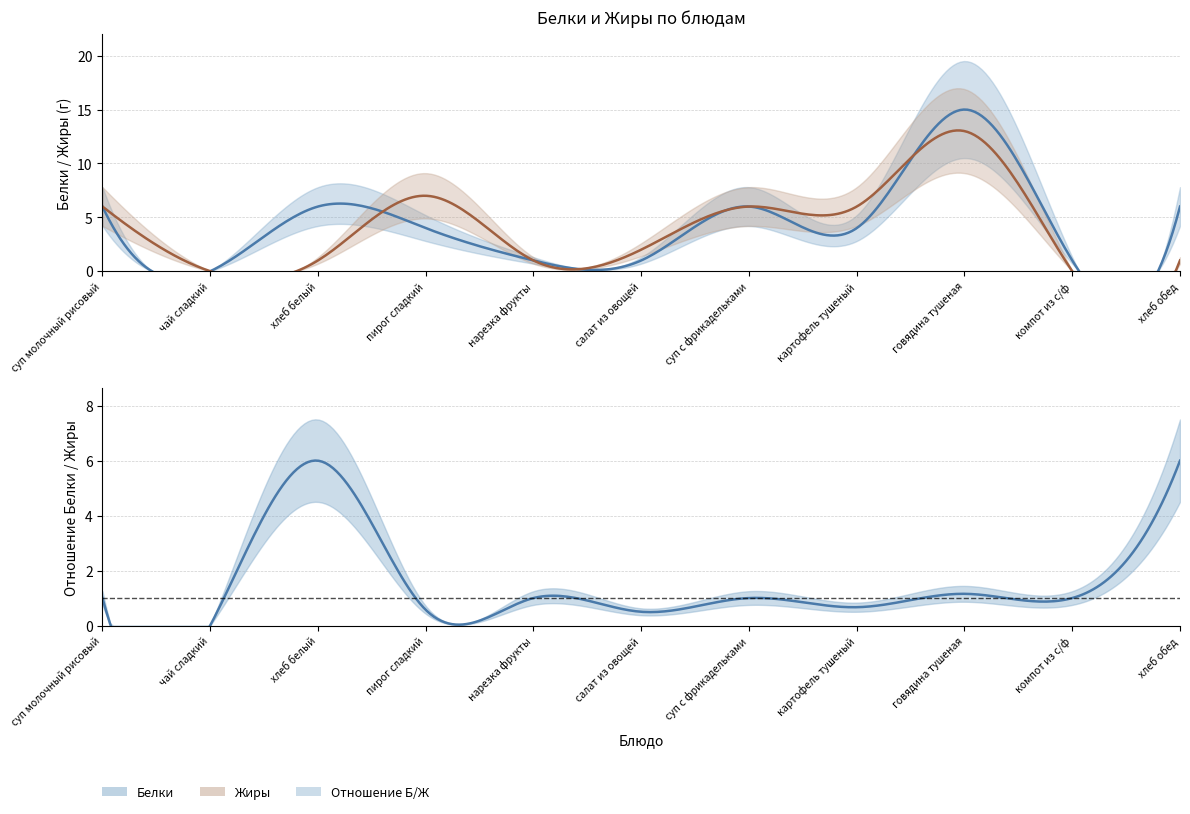

True or false: Жиры has more than 2 points higher than both neighbors.

False